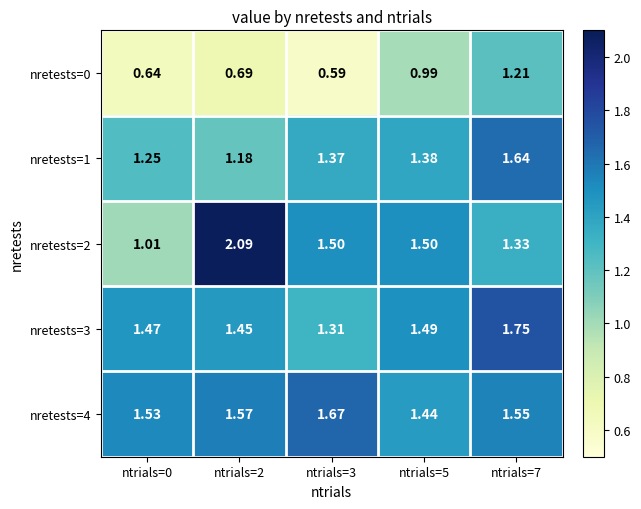

Is the value of nretests=0 at ntrials=0 greater than the value of nretests=1 at ntrials=2?

No